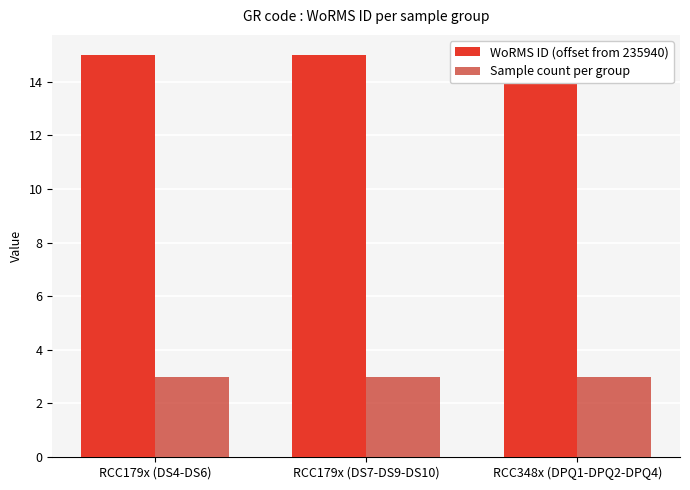

What is the minimum value for Sample count per group?

3